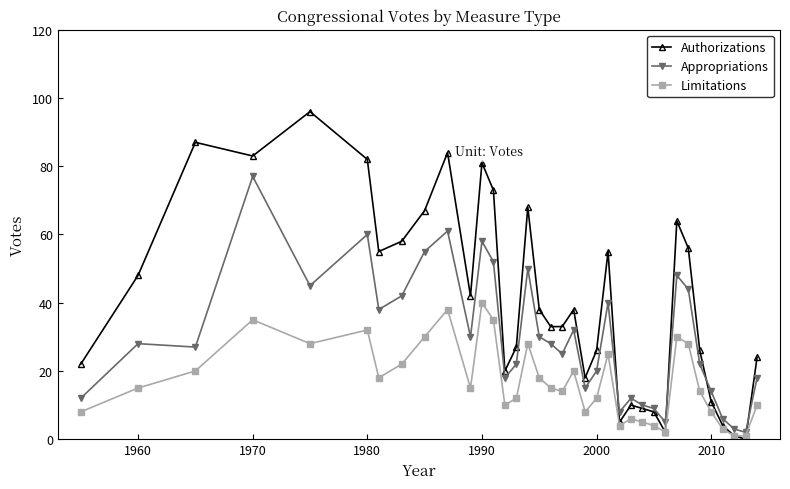

What is the maximum value for Limitations?

40